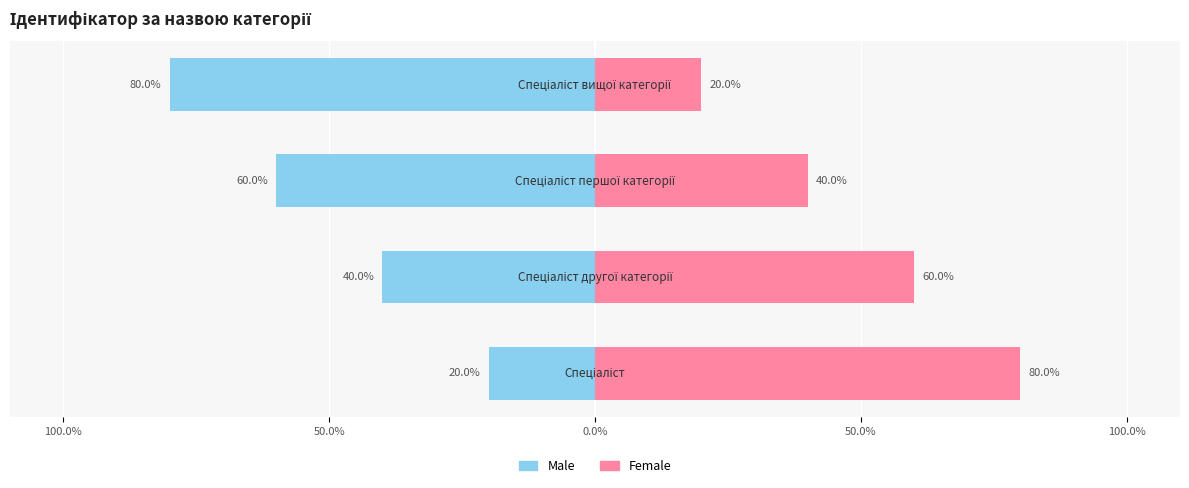

What is the average value of the Female series?

50